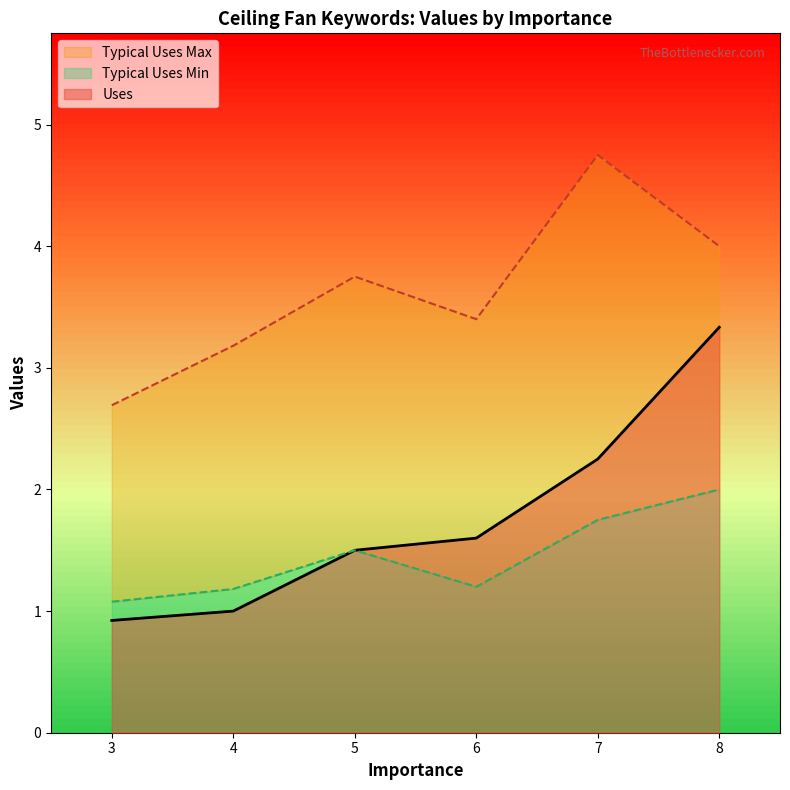

Where is Uses nearest to the value 2?

7